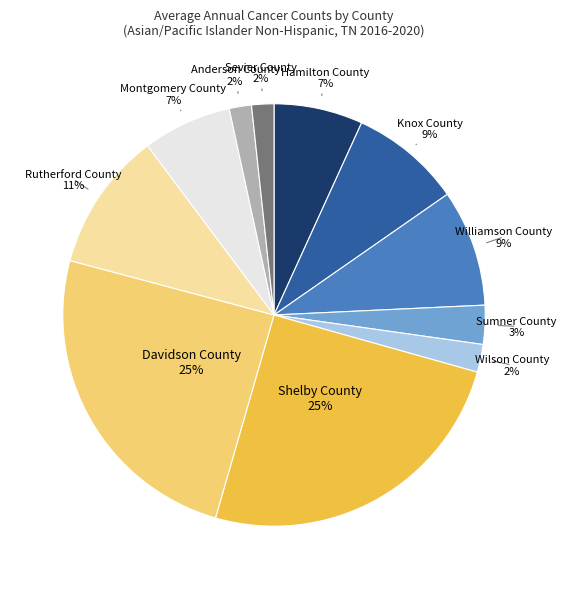

Does Shelby County represent more than half of the total?

No